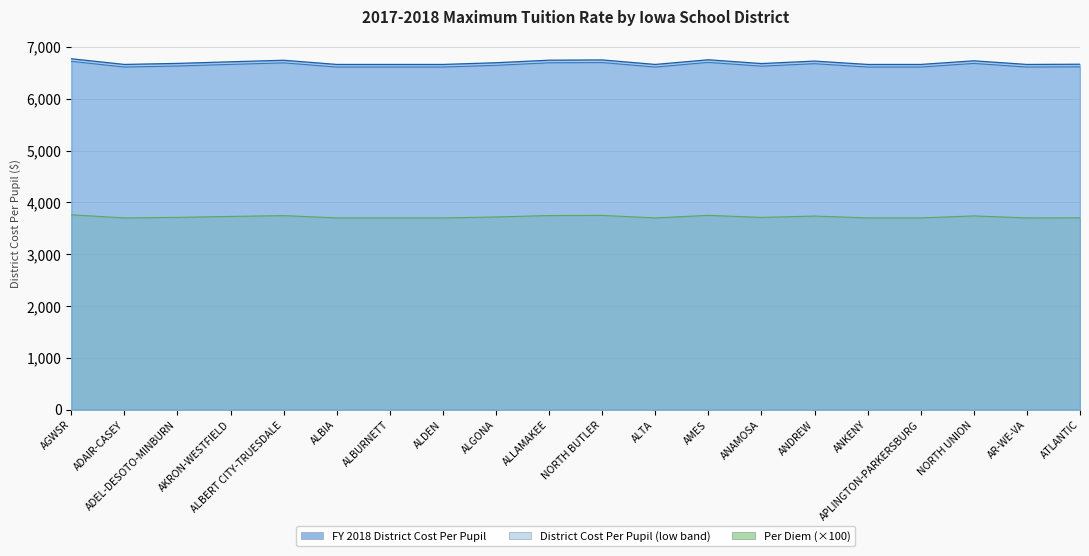

Reading right to left, transcribe all the data shown in this chart.

FY 2018 District Cost Per Pupil: ATLANTIC=6668.0	AR-WE-VA=6664.0	NORTH UNION=6734.0	APLINGTON-PARKERSBURG=6664.0	ANKENY=6664.0	ANDREW=6729.0	ANAMOSA=6681.0	AMES=6754.0	ALTA=6664.0	NORTH BUTLER=6751.0	ALLAMAKEE=6746.0	ALGONA=6697.0	ALDEN=6664.0	ALBURNETT=6664.0	ALBIA=6664.0	ALBERT CITY-TRUESDALE=6745.0	AKRON-WESTFIELD=6715.0	ADEL-DESOTO-MINBURN=6684.0	ADAIR-CASEY=6664.0	AGWSR=6774.0
Per Diem: ATLANTIC=3704.0	AR-WE-VA=3702.0	NORTH UNION=3741.0	APLINGTON-PARKERSBURG=3702.0	ANKENY=3702.0	ANDREW=3738.0	ANAMOSA=3712.0	AMES=3752.0	ALTA=3702.0	NORTH BUTLER=3751.0	ALLAMAKEE=3748.0	ALGONA=3721.0	ALDEN=3702.0	ALBURNETT=3702.0	ALBIA=3702.0	ALBERT CITY-TRUESDALE=3747.0	AKRON-WESTFIELD=3731.0	ADEL-DESOTO-MINBURN=3713.0	ADAIR-CASEY=3702.0	AGWSR=3763.0